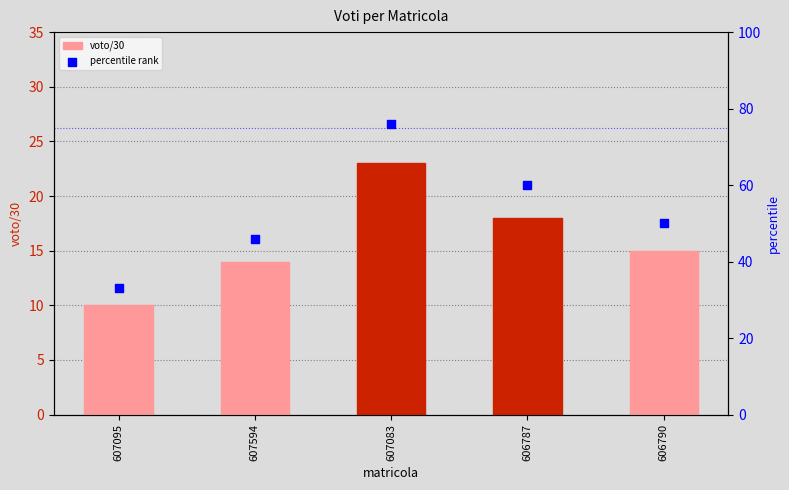

Which series has the largest total across all categories?

percentile rank